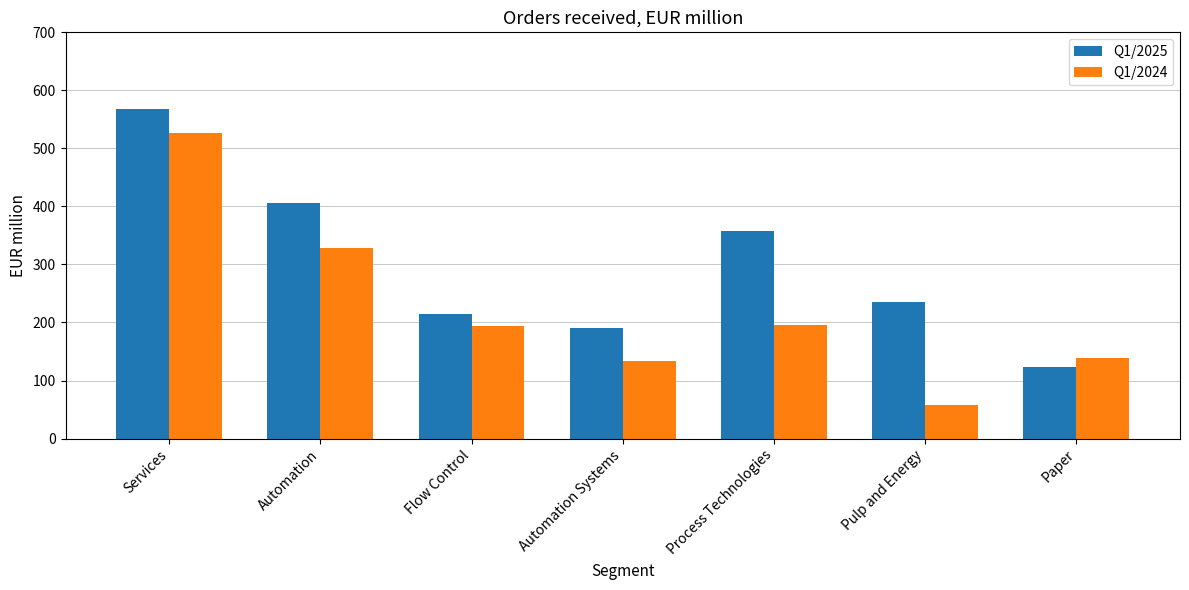

What is the spread (max minus min) of values at Automation Systems?

57